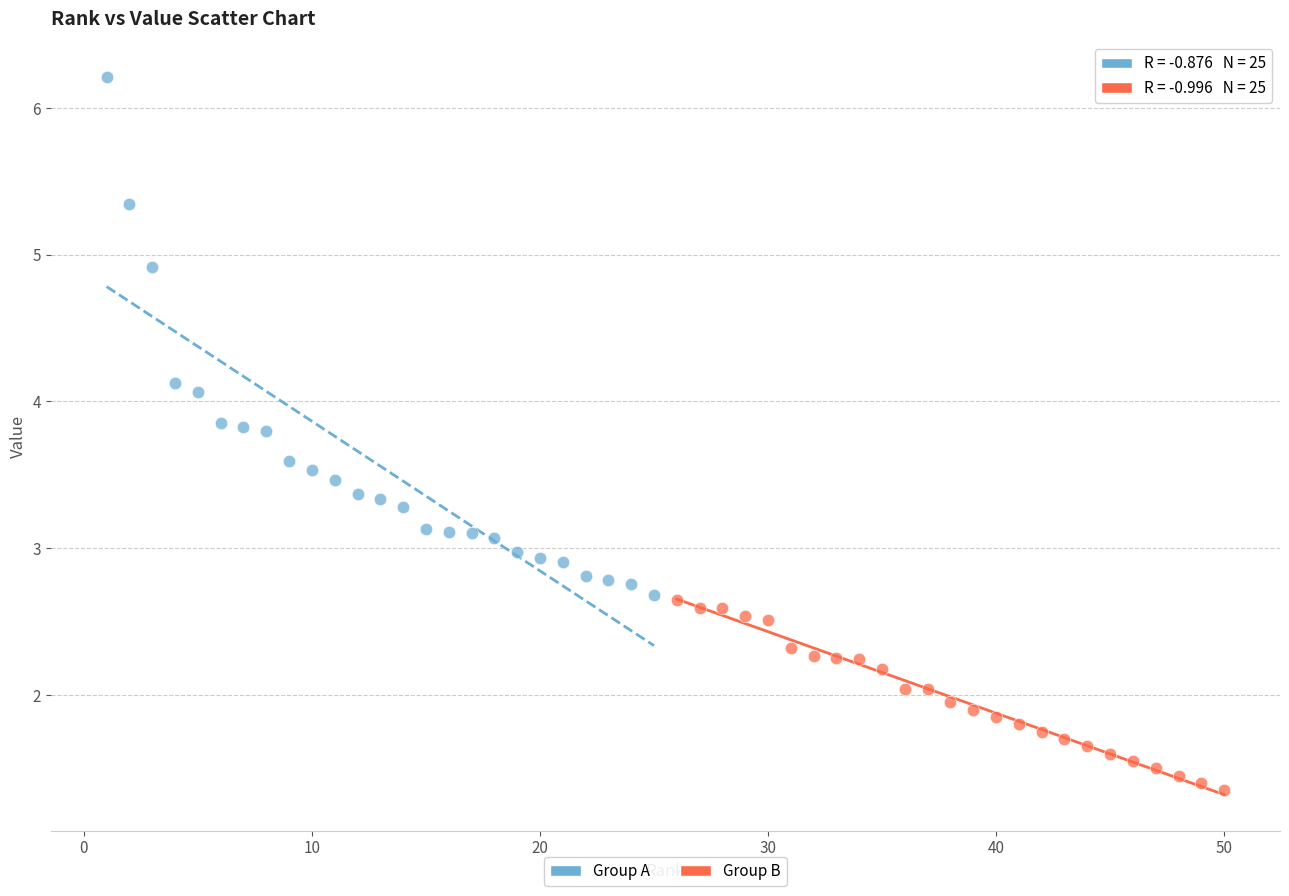

Which series contains the highest Y value?

Group A